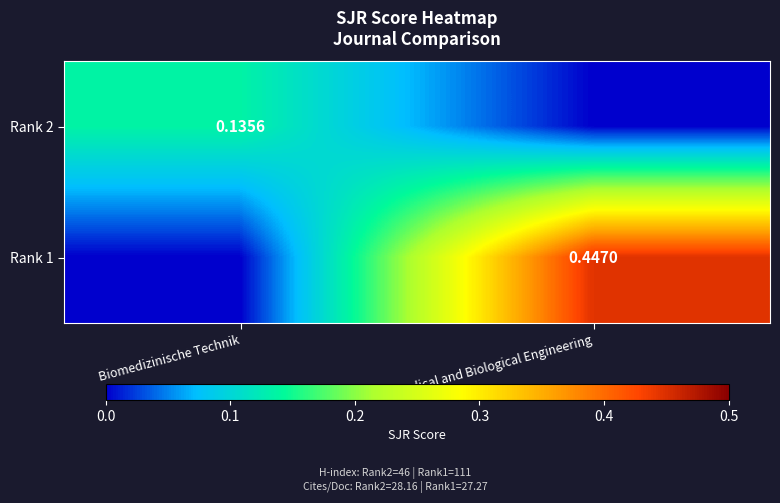

Which series has the largest total across all categories?

Rank 1